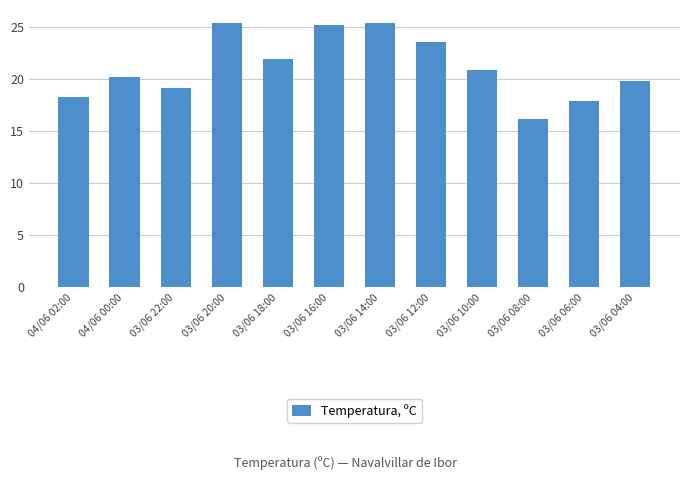

The chart shows a value of 44.5 at 03/06 20:00. True or false?

False